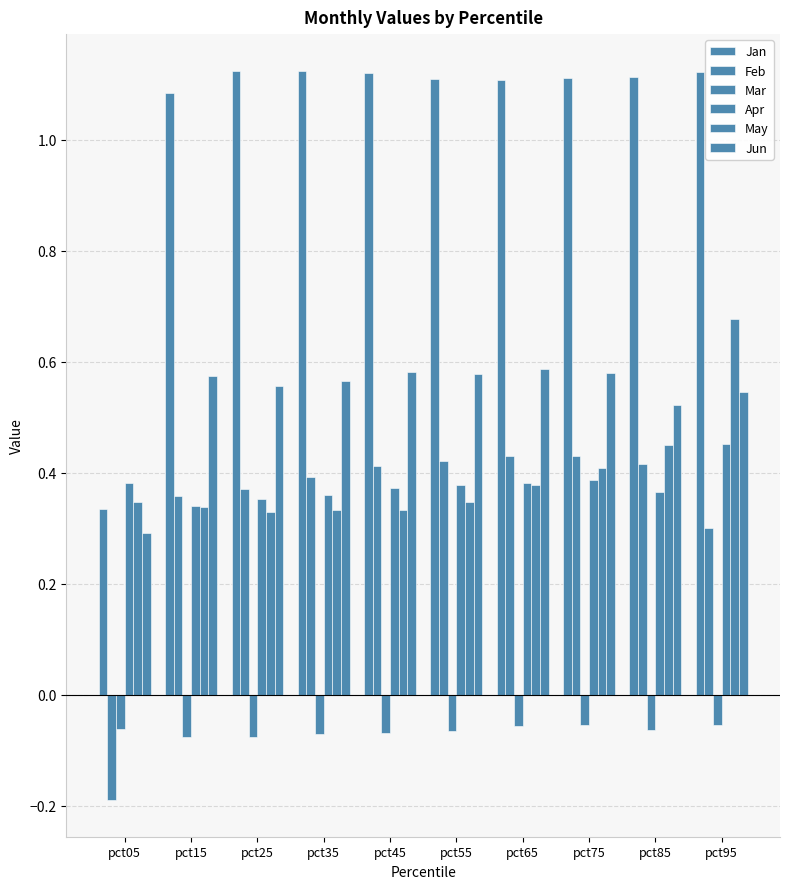

Which series has the widest spread of values?

Jan